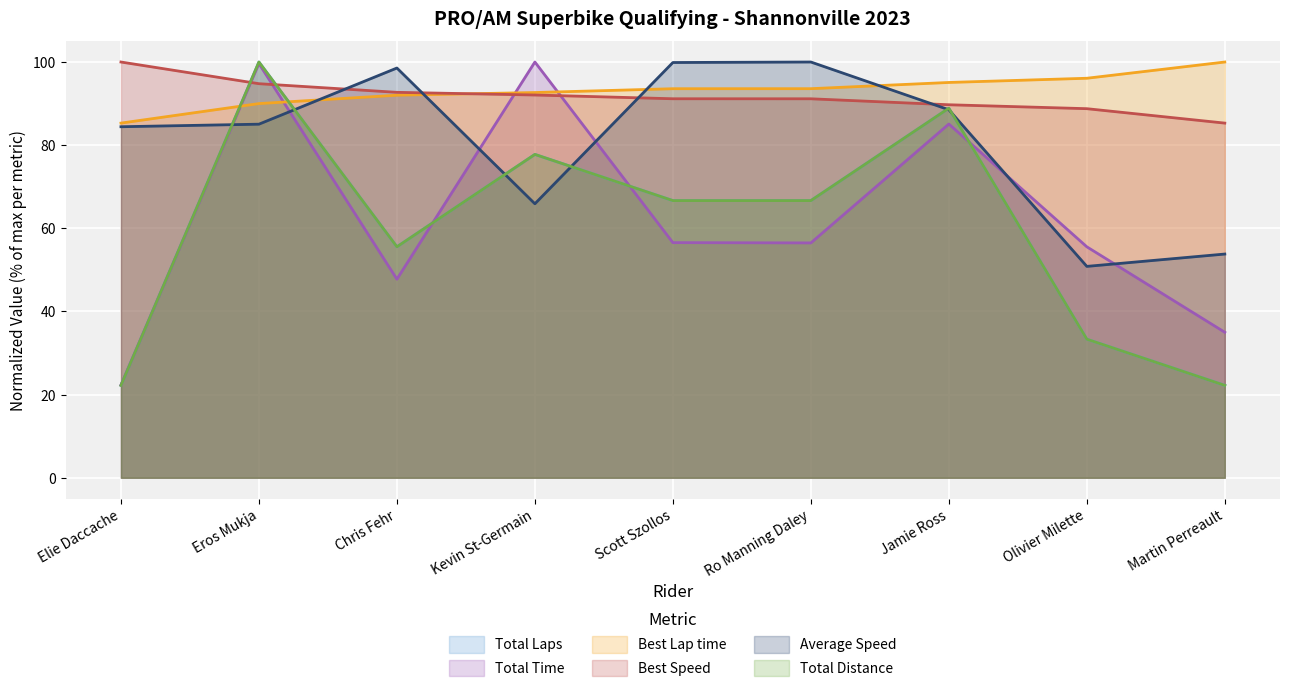

The value of Best Speed at Chris Fehr is 92.7. True or false?

True